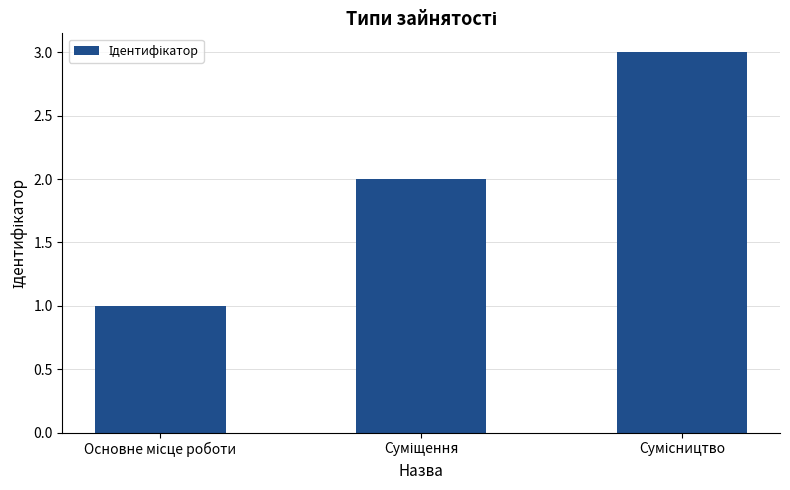

Count the values in the range 1 to 3.

3